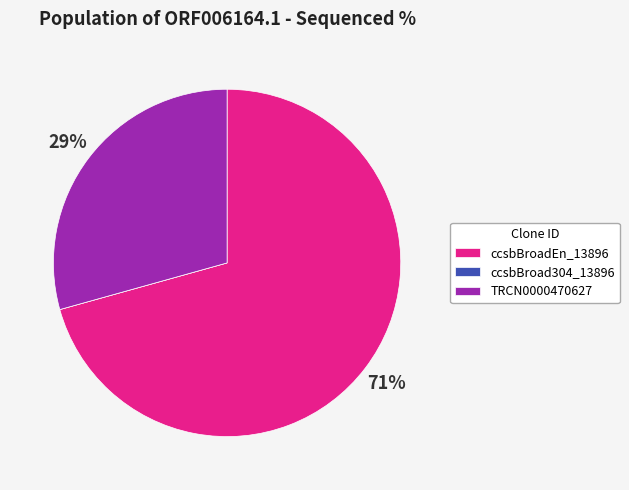

Which slice is the largest?

ccsbBroadEn_13896